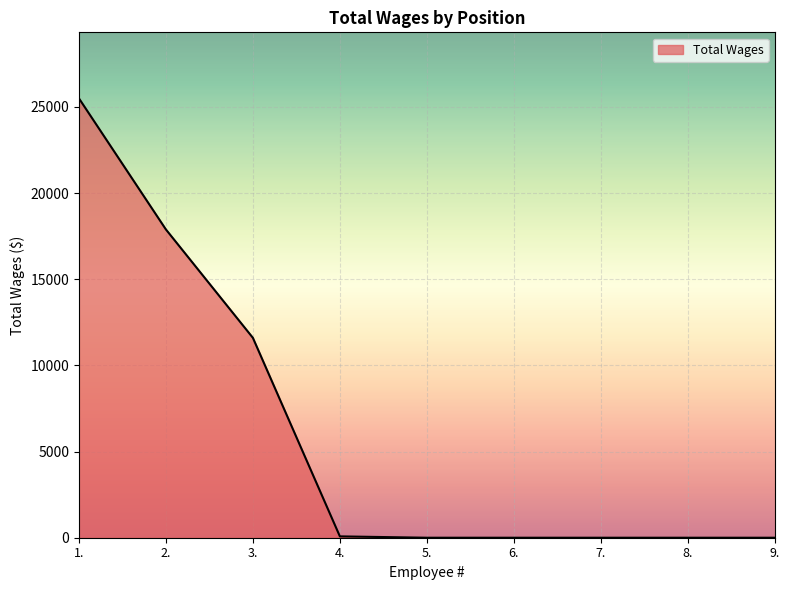

What is the difference between the maximum and minimum values?

25500